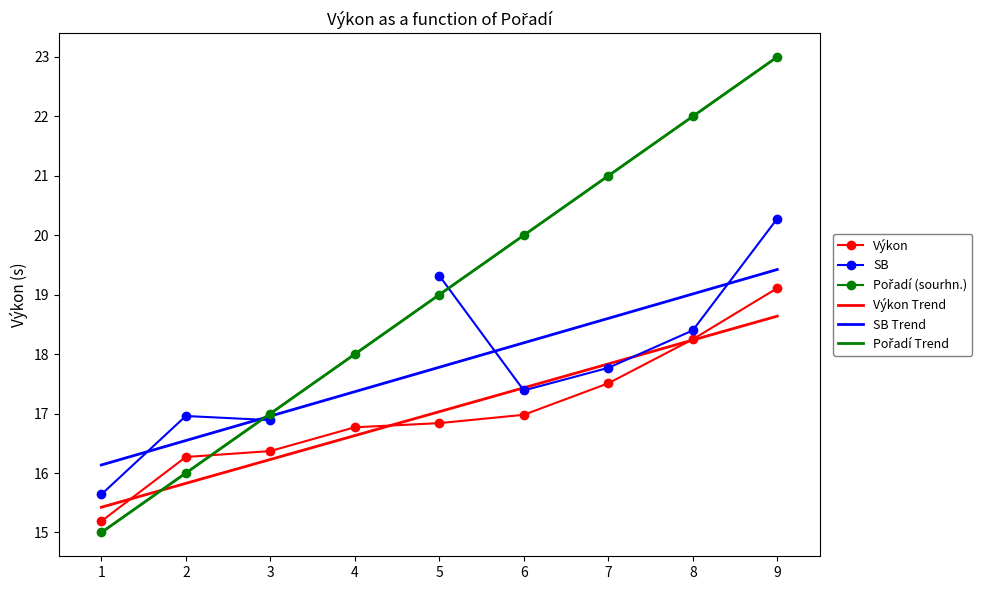

Does the chart have visible grid lines?

No